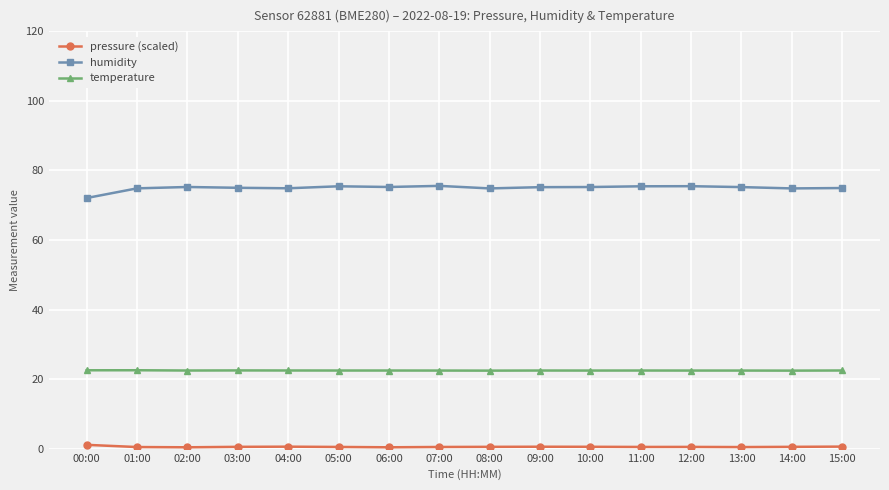

The temperature series shows 22.5 at 04:00. True or false?

True